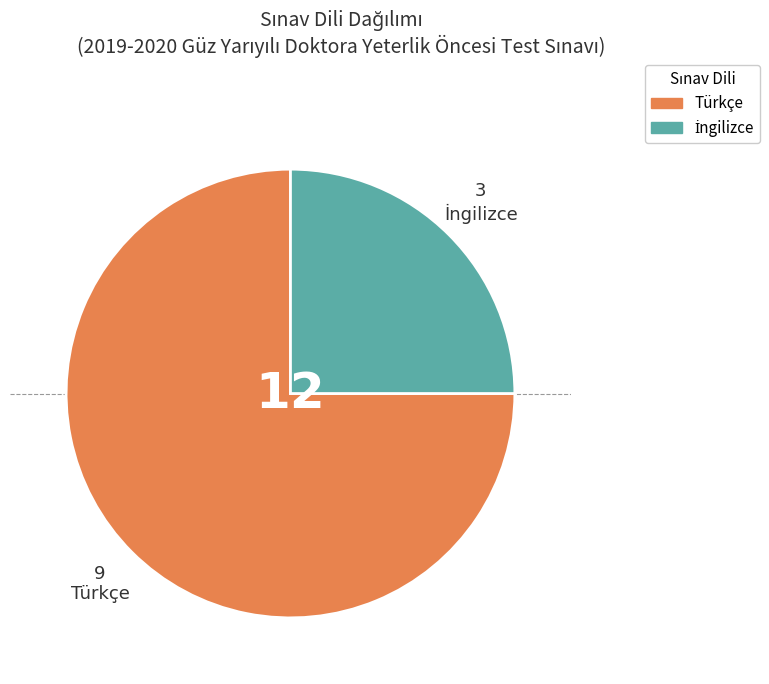

How many segments does this pie chart have?

2